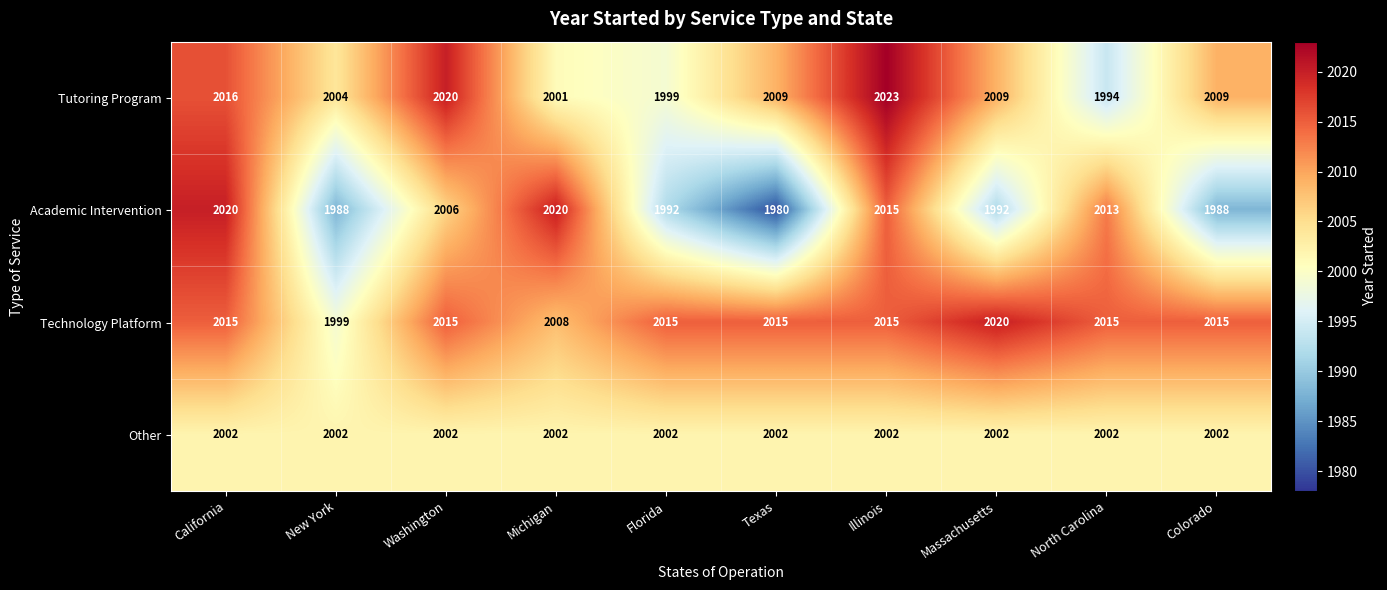

What is the total value across all series at California?

8053